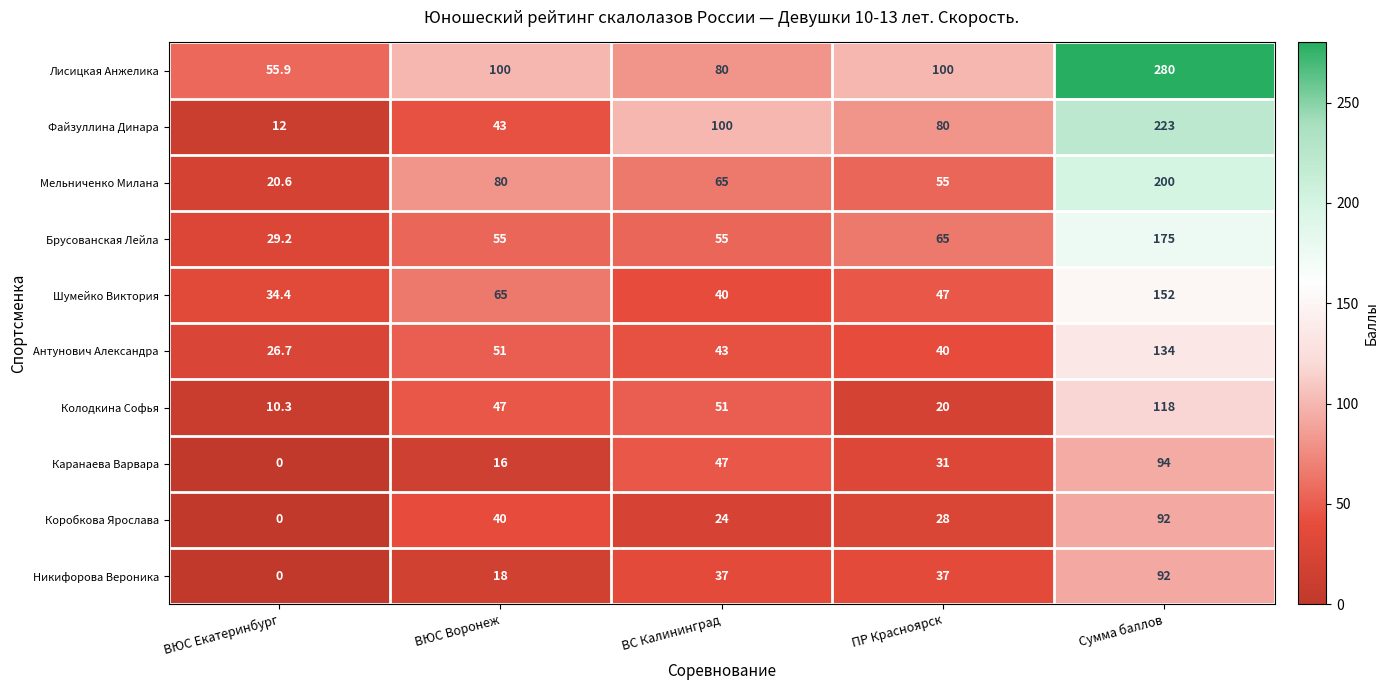

What is the sum of the Колодкина Софья values at ПР Красноярск and ВЮС Воронеж?

67.0